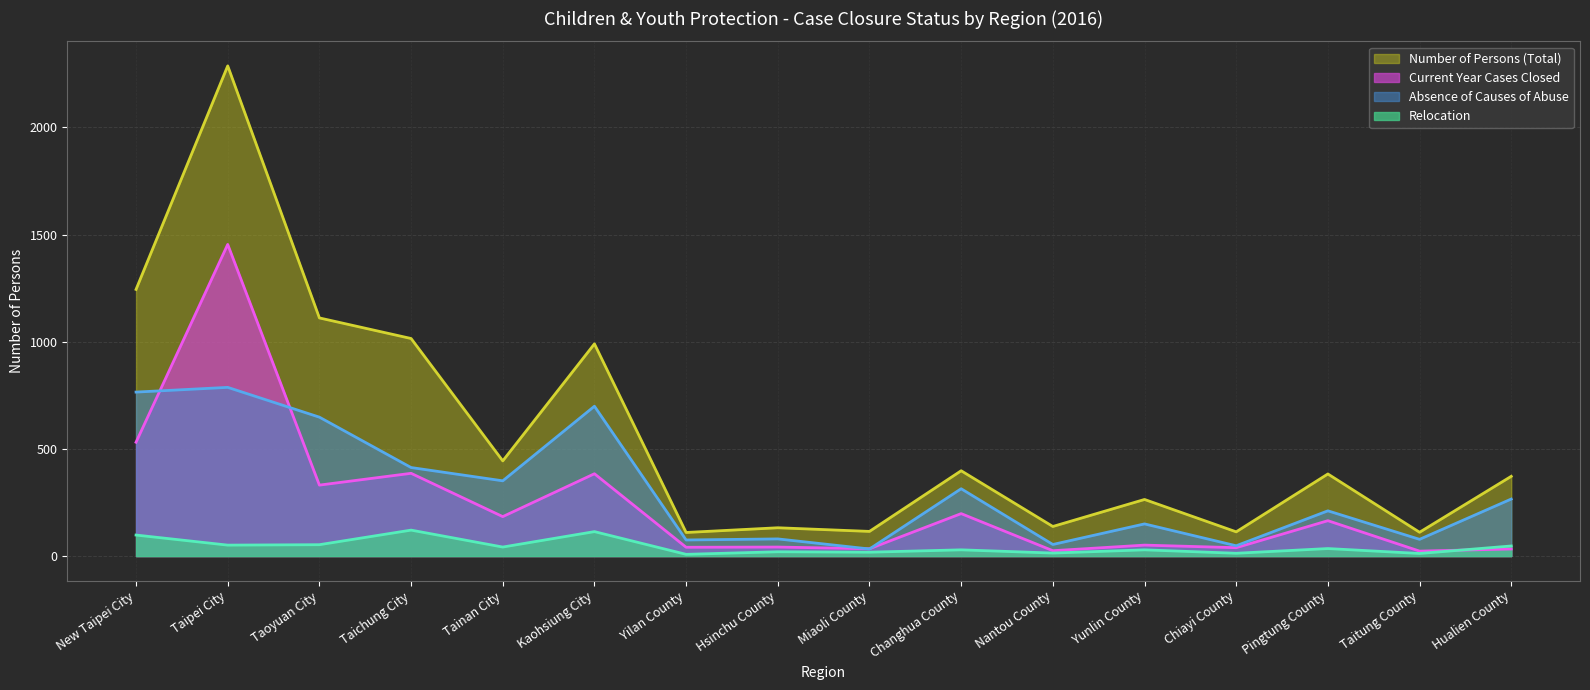

What is the difference between the maximum and minimum values in the Current Year Cases Closed series?

1431